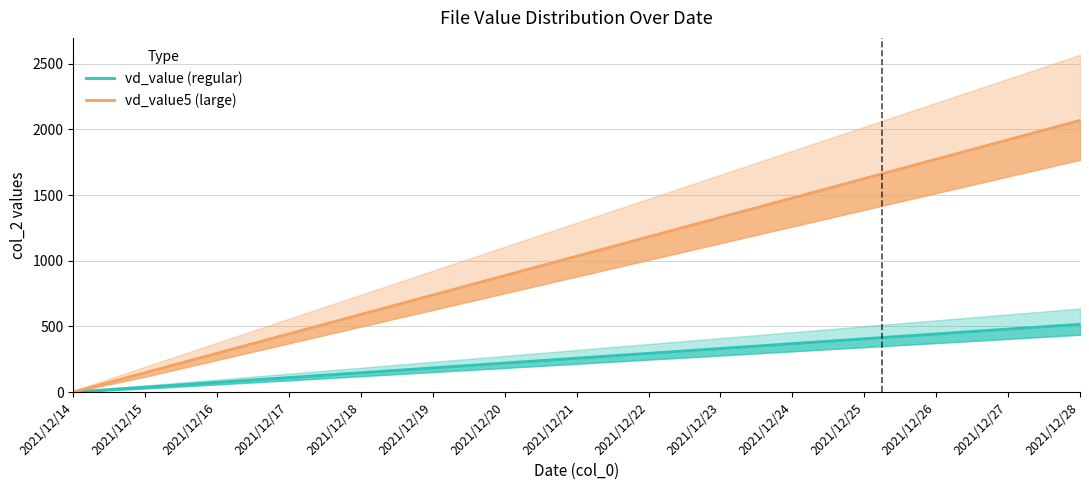

True or false: vd_value5 (large) has more than 0 points higher than both neighbors.

False